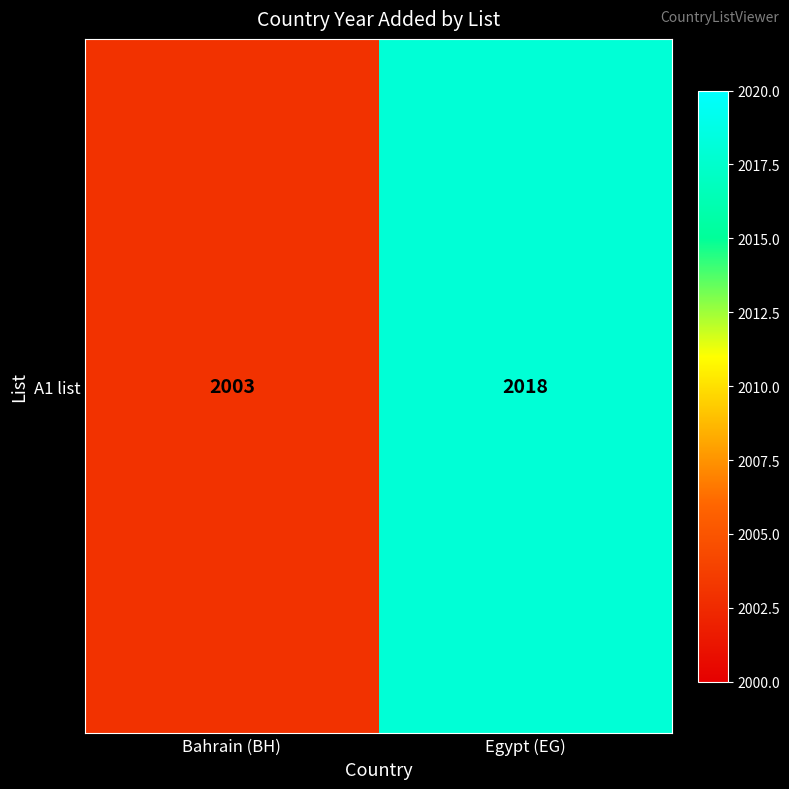

Approximately how many times larger is the value at Bahrain (BH) compared to Egypt (EG)?

1.0